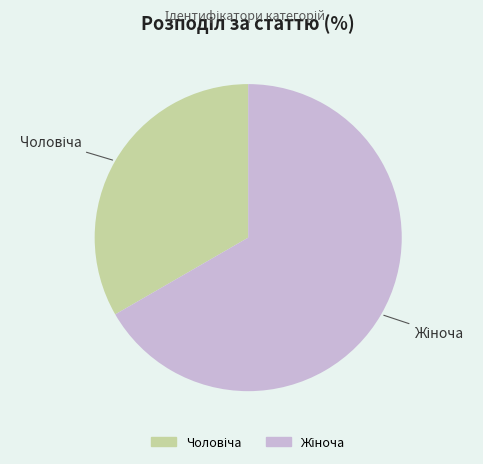

Is there any slice that represents more than half of the pie?

Yes